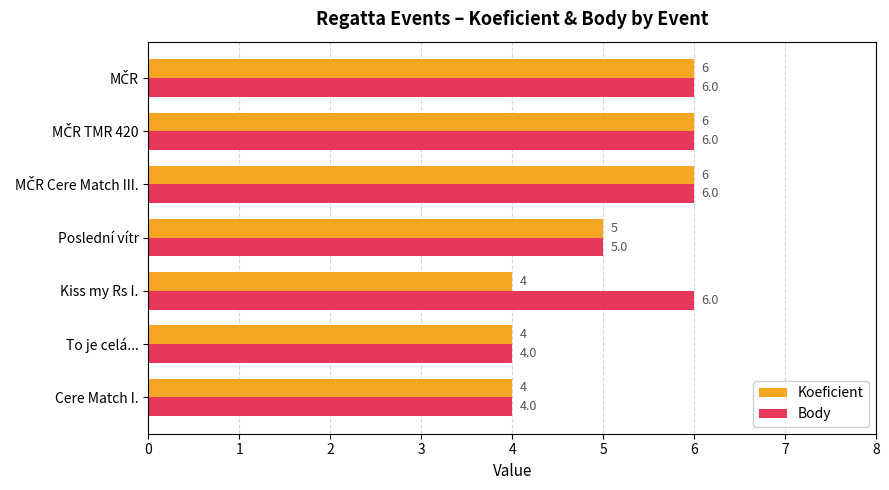

What is the highest value of the Body series?

6